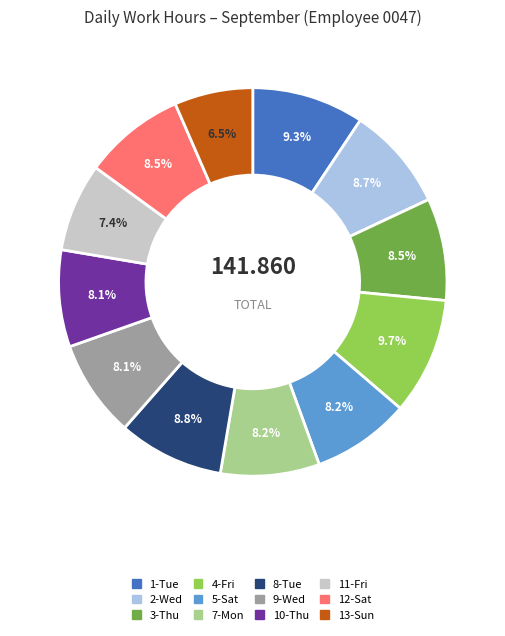

Is there any slice that represents more than half of the pie?

No